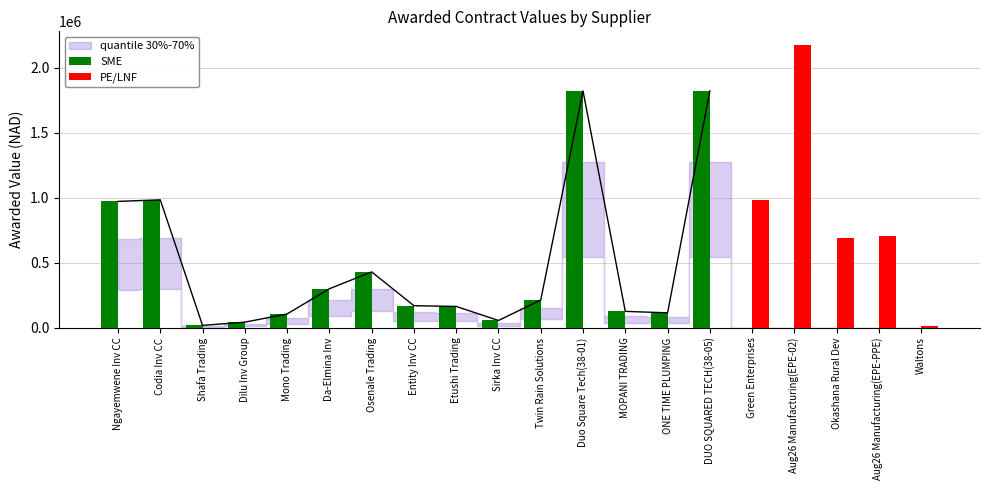

What is the label of the 14th bar from the left?

ONE TIME PLUMPING